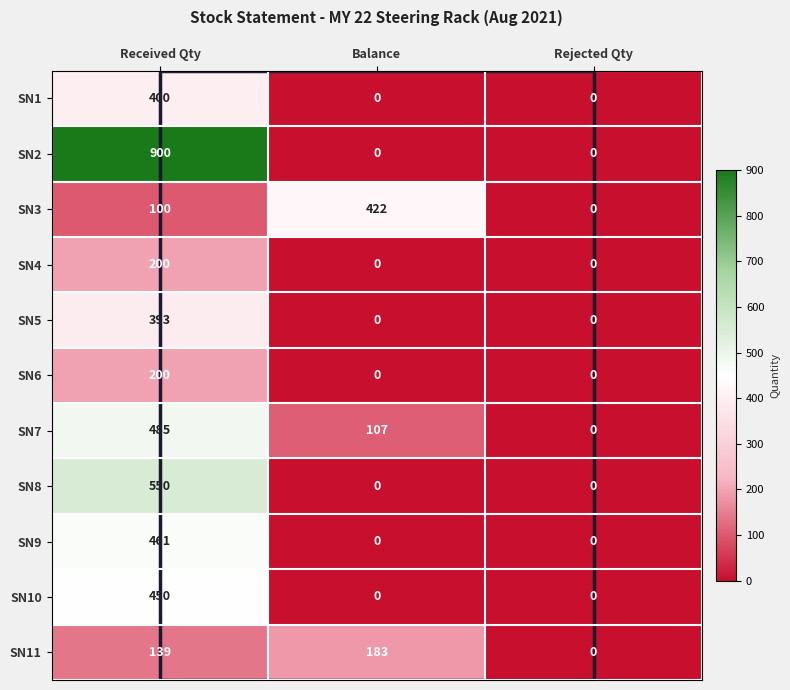

At which category is the sum across all series the highest?

Received Qty